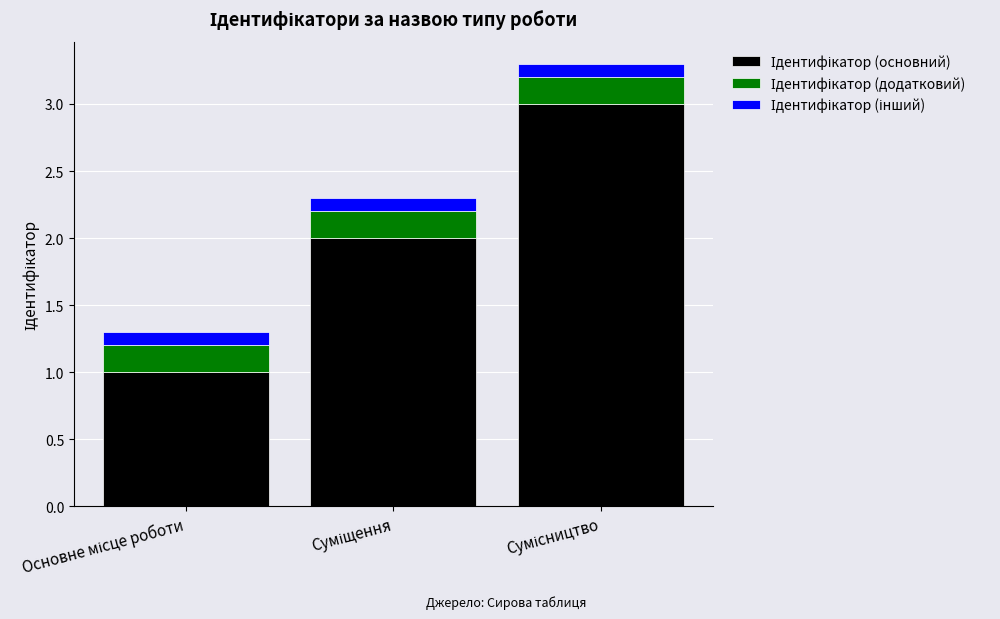

What is the difference between the maximum and minimum values in the Ідентифікатор (основний) series?

2.0